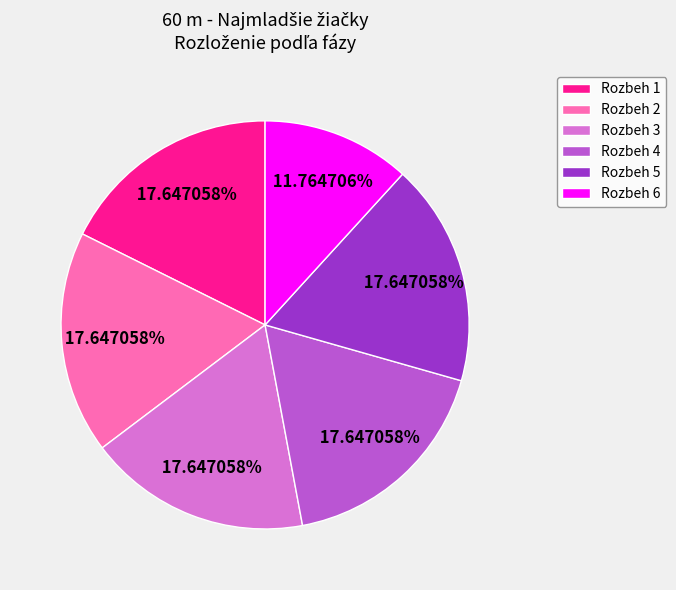

Does any single category account for the majority?

No